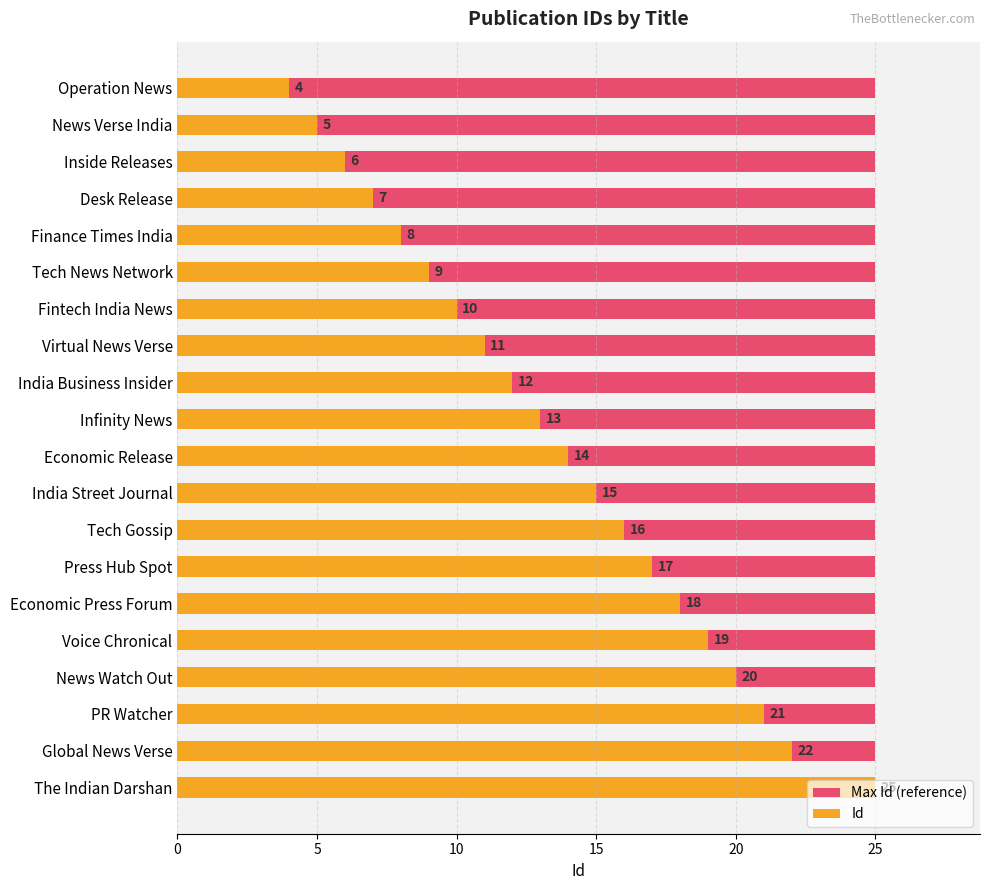

True or false: Id has a value of 32.2 at Economic Press Forum.

False